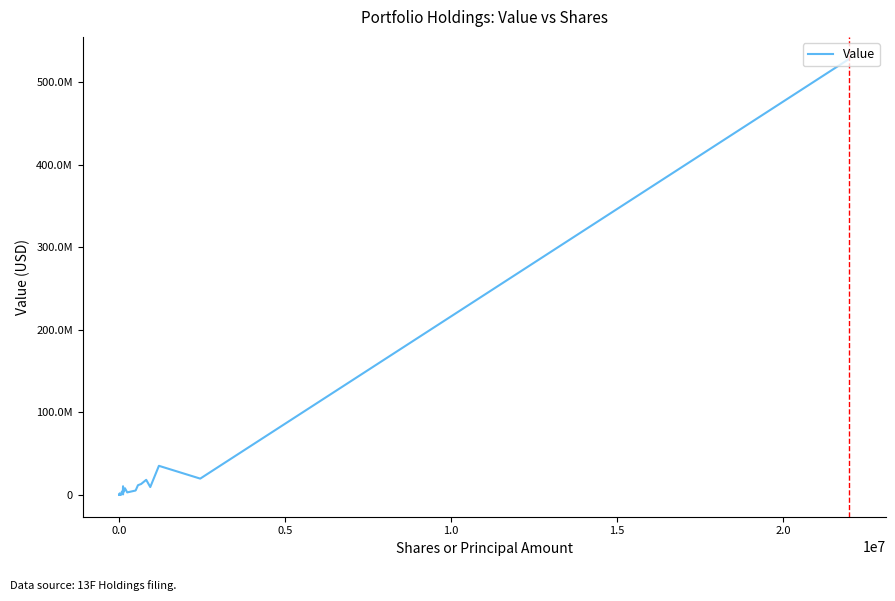

What is the average value?

22989633